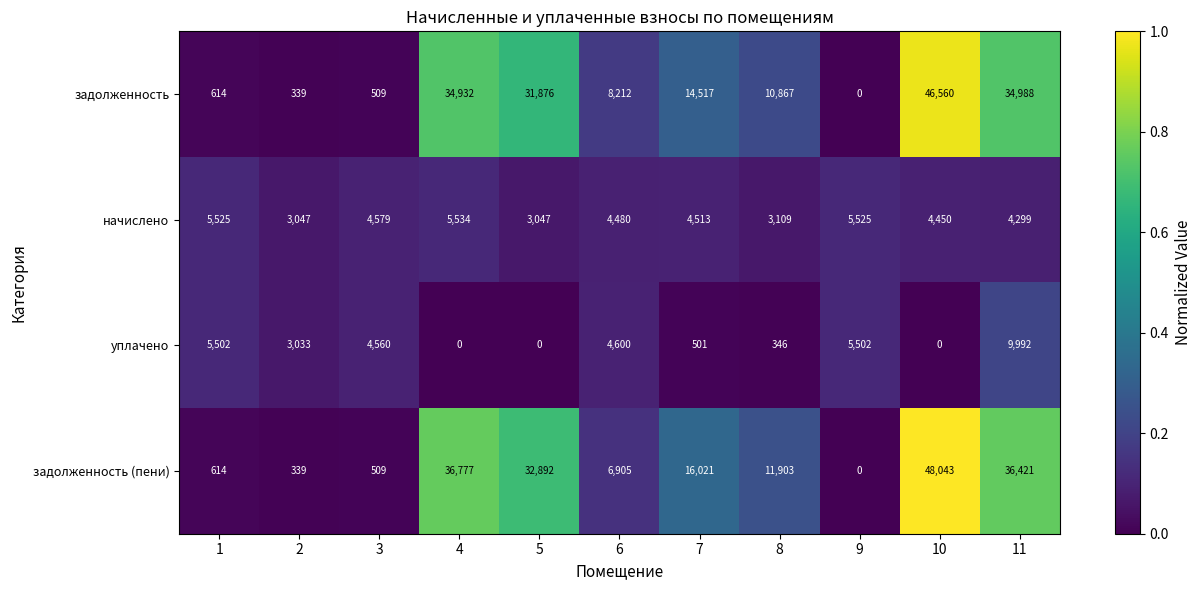

At which label is задолженность closest to 23280?

5